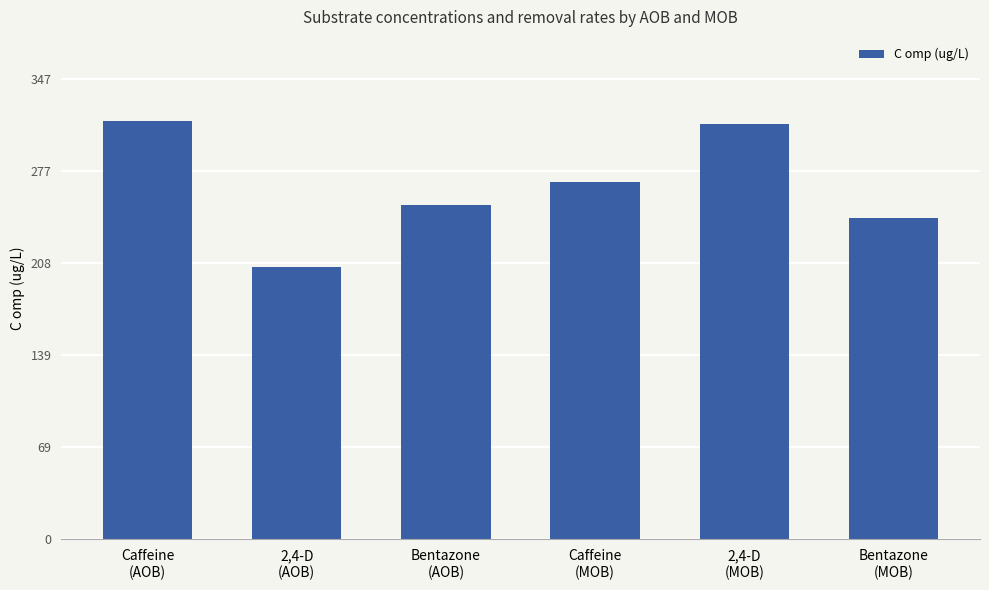

Reading left to right, extract all data points from this chart.

Caffeine
(AOB)=315.3	2,4-D
(AOB)=204.8	Bentazone
(AOB)=251.7	Caffeine
(MOB)=269.5	2,4-D
(MOB)=312.6	Bentazone
(MOB)=242.2